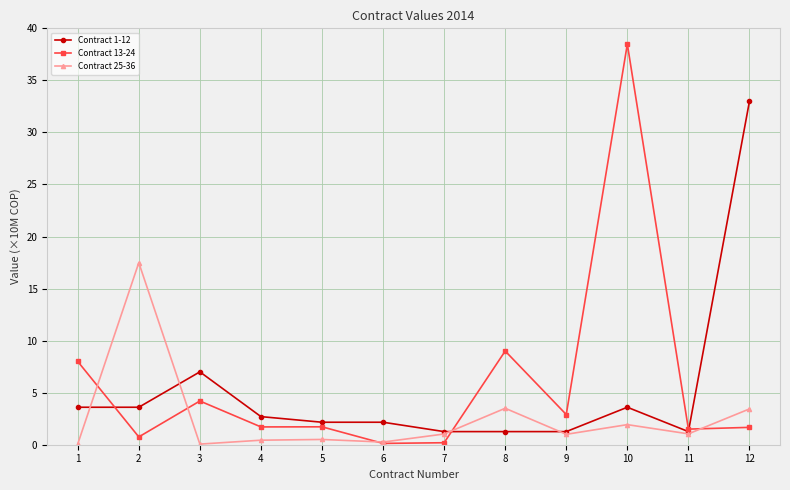

At which category is the sum across all series the highest?

10